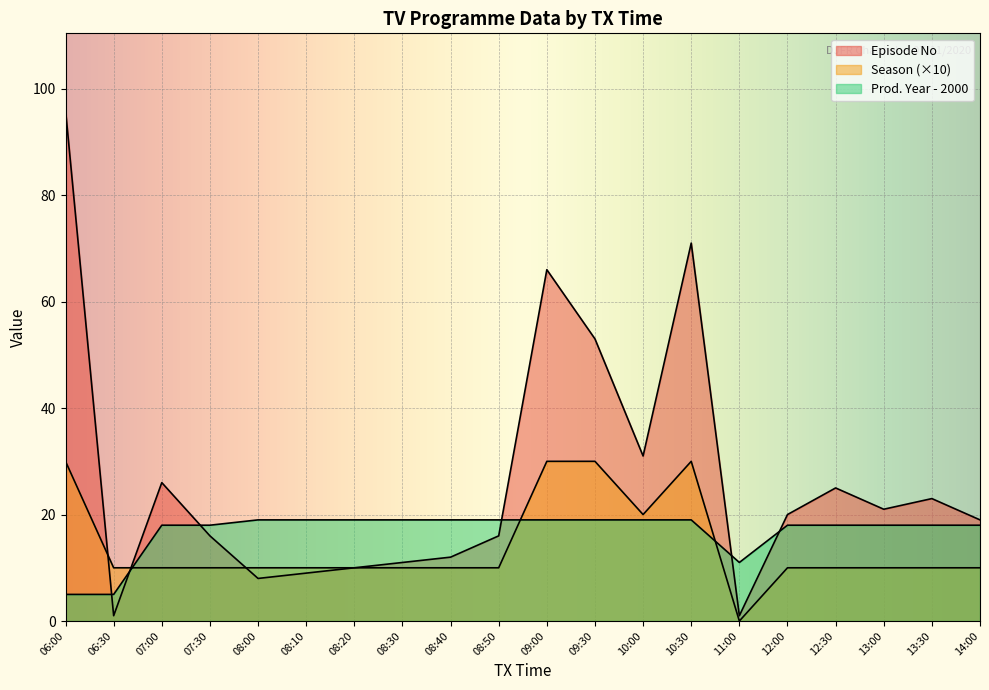

The Season series shows 10 at 08:40. True or false?

True